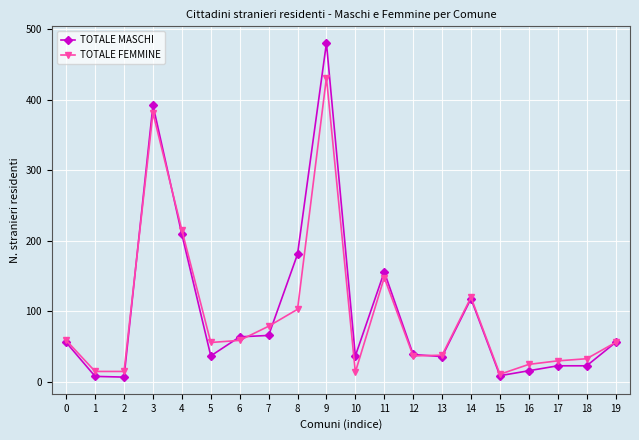

How many data points in TOTALE MASCHI are less than 56?

10